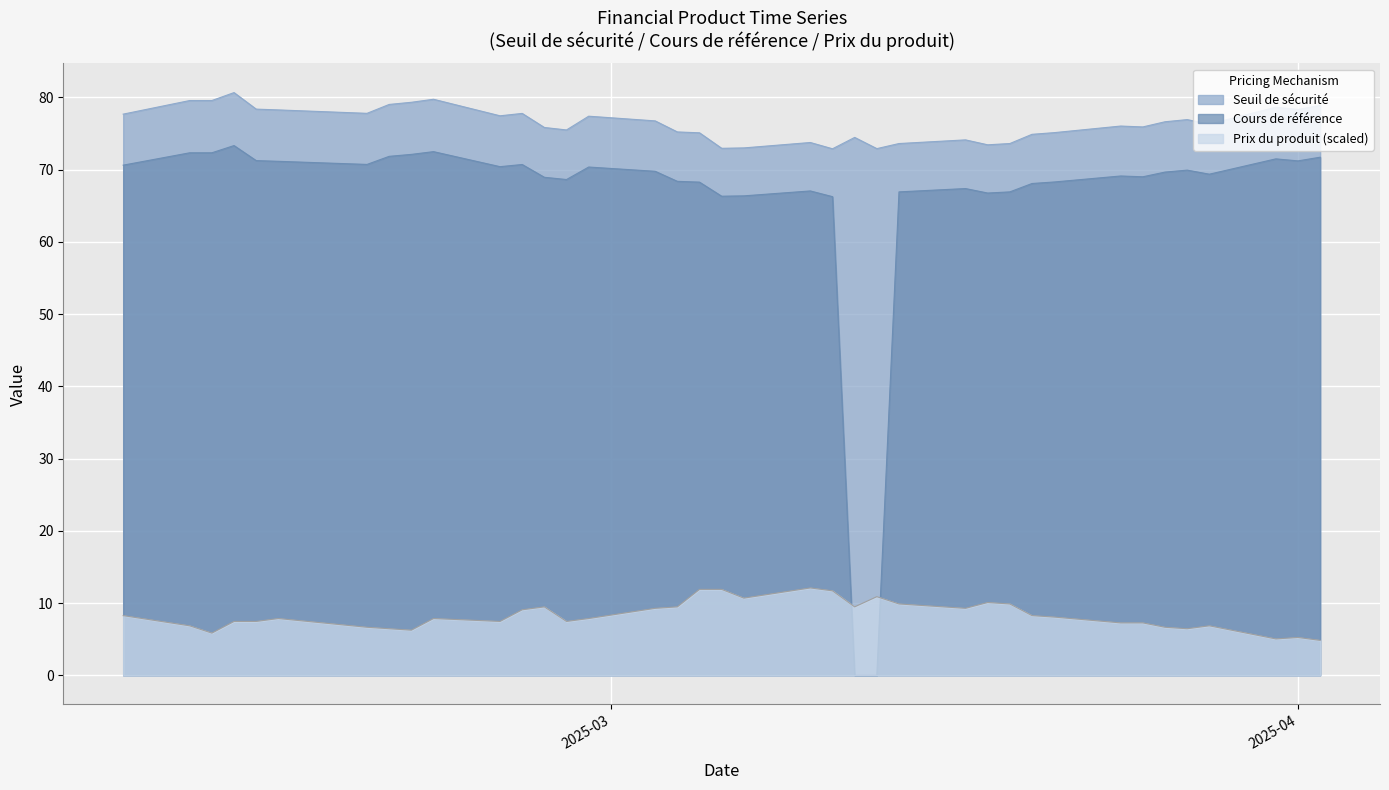

List the series in order of their peak value, lowest first.

Prix du produit (scaled), Cours de référence, Seuil de sécurité